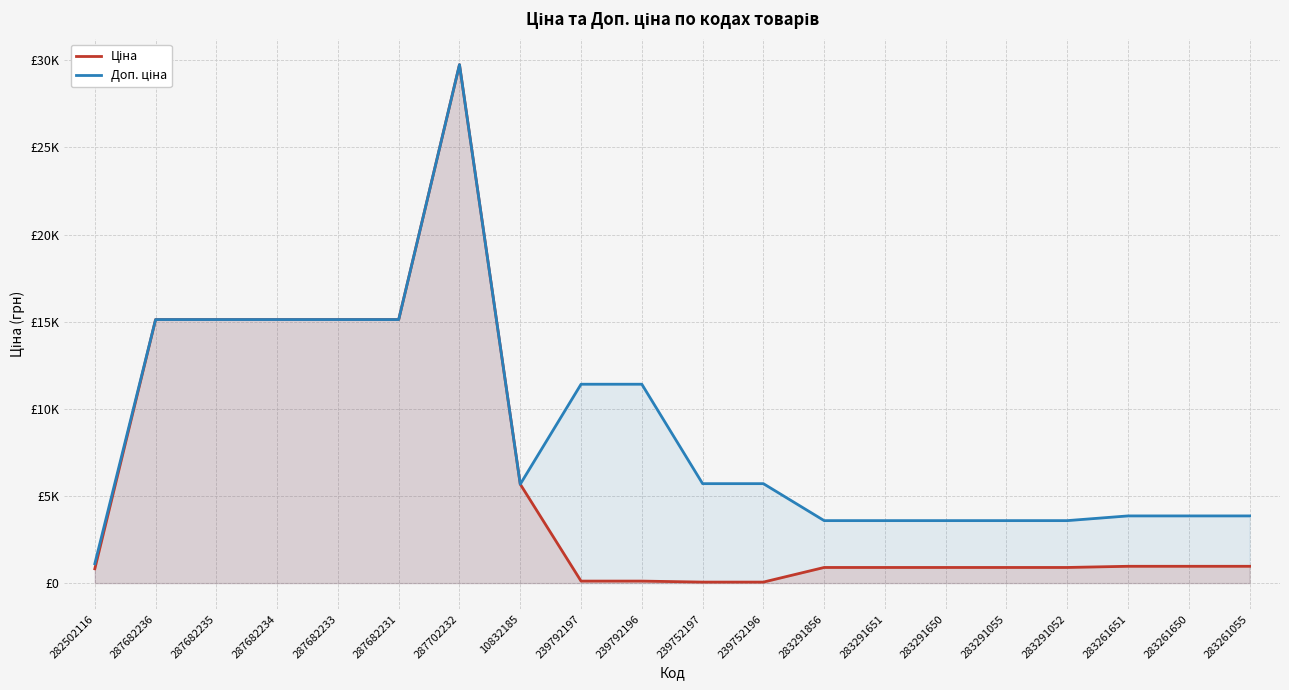

True or false: Доп. ціна and Ціна cross at least once.

False